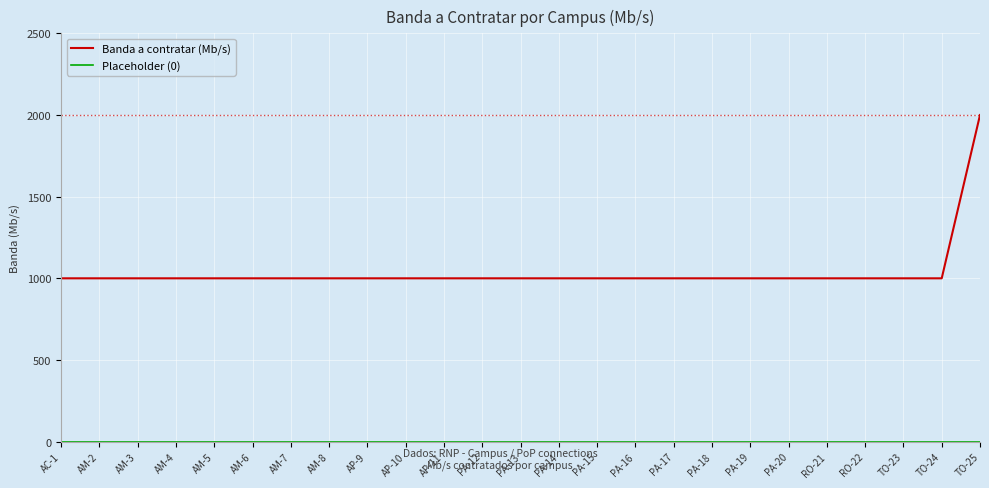

At which category is the sum across all series the highest?

TO-25